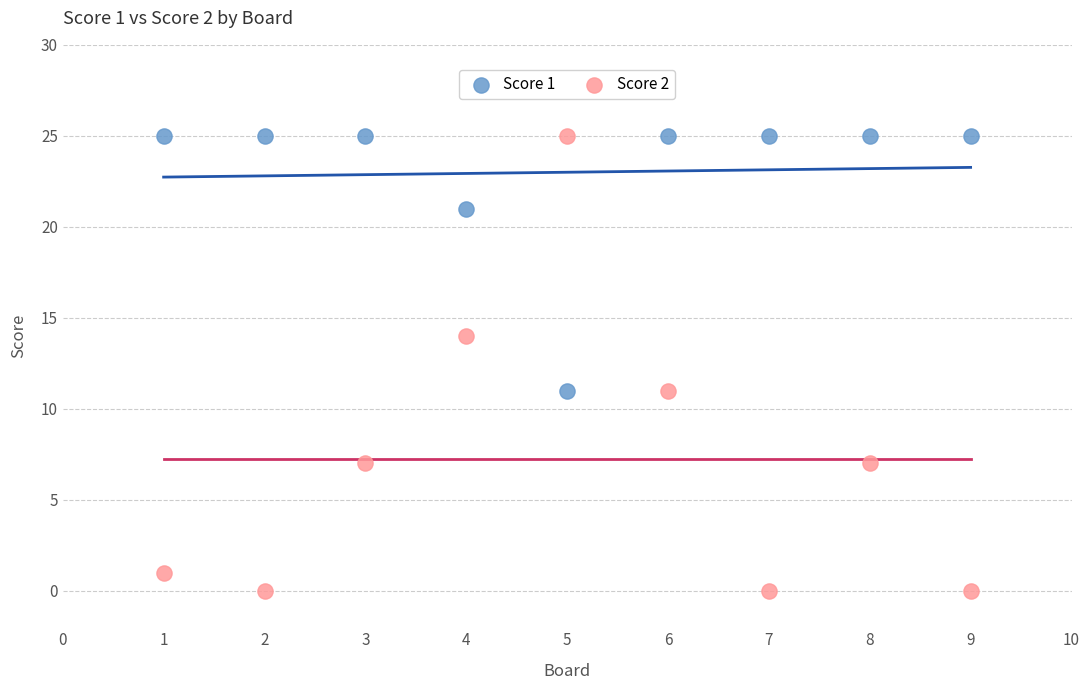

Across all data points, what is the range of X values (max minus min)?

8